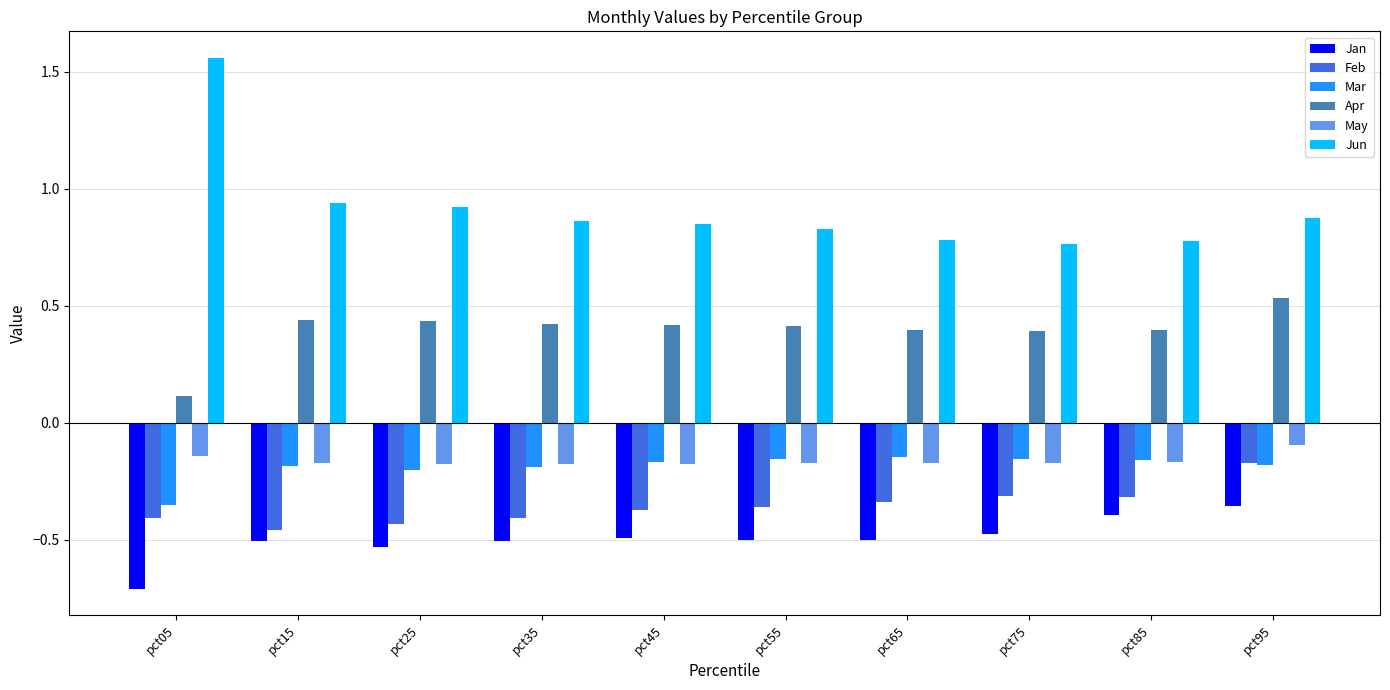

What is the difference between the Apr values at pct05 and pct15?

0.3